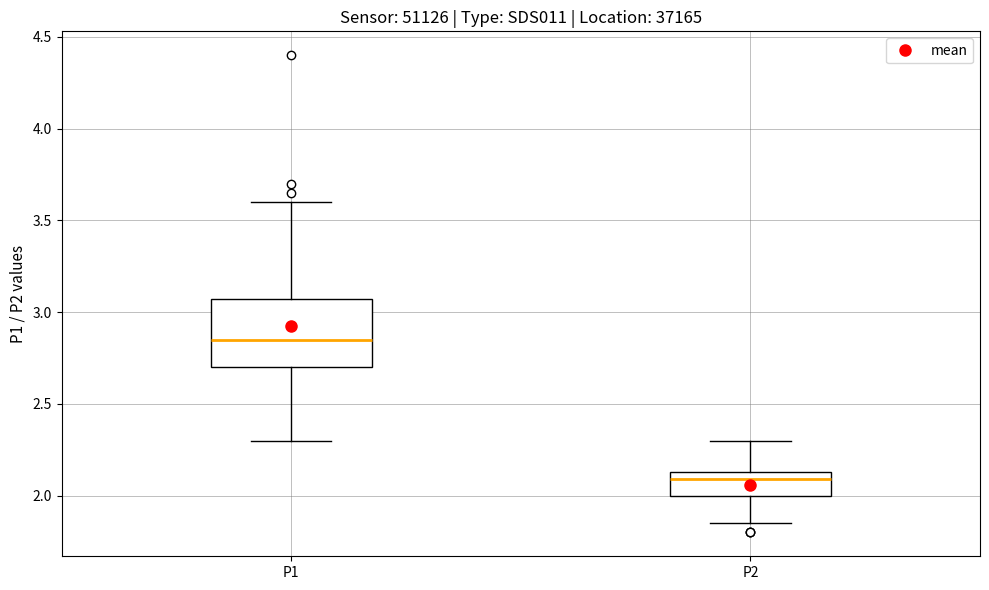

Where does the upper whisker of the box for P2 end on the y-axis? The values are not printed on the chart, so give them approximately, as read against the axis.

2.30